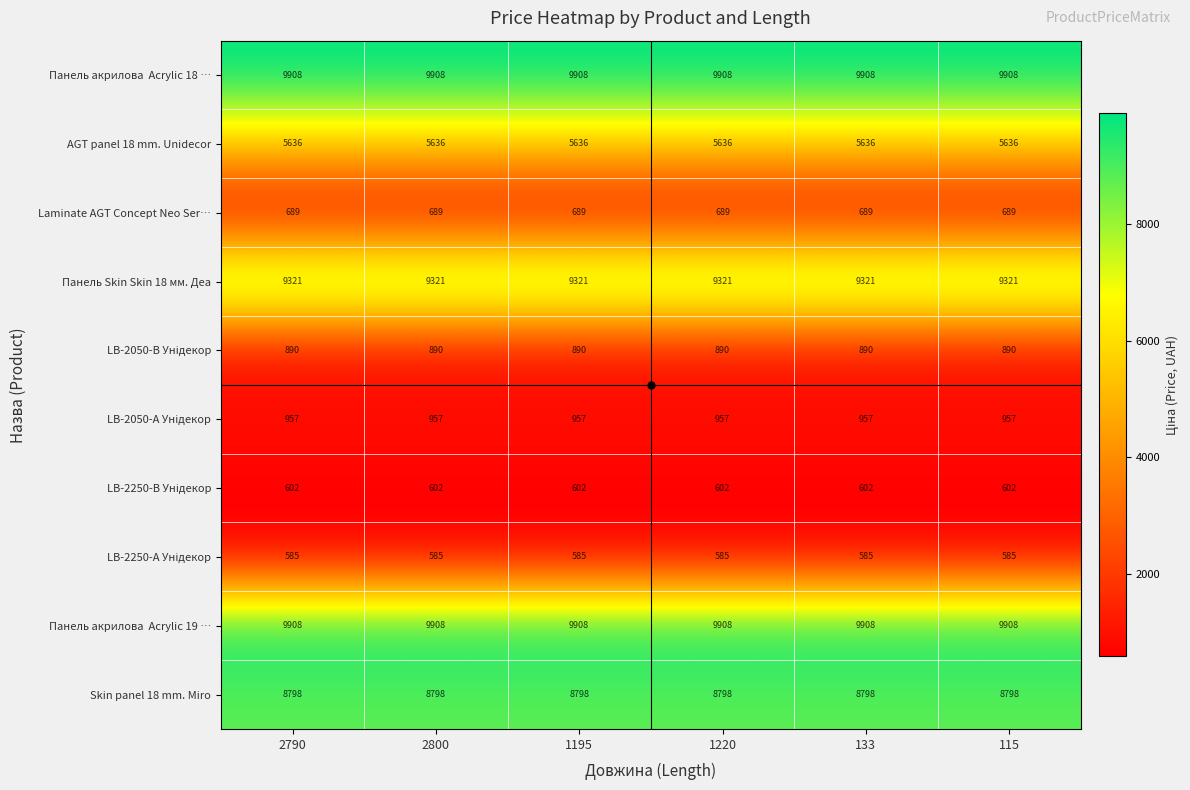

What is the greatest value displayed?

9908